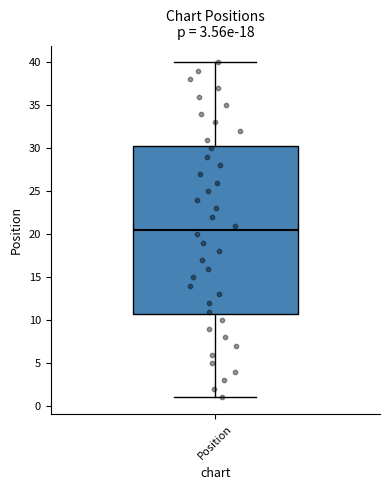

Read this box plot against the y-axis: the position of the median line, the range covered by the box, and the ends of both whiskers. The values are not printed on the chart, so give them approximately, as read against the axis.

median 20.5, box 11.0 to 30.5, whiskers 1.0 to 40.0